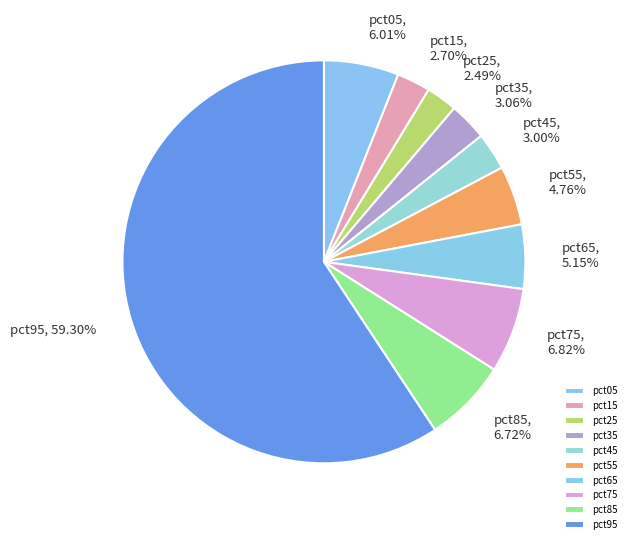

Is the sum of pct45 and pct25 greater than half?

No